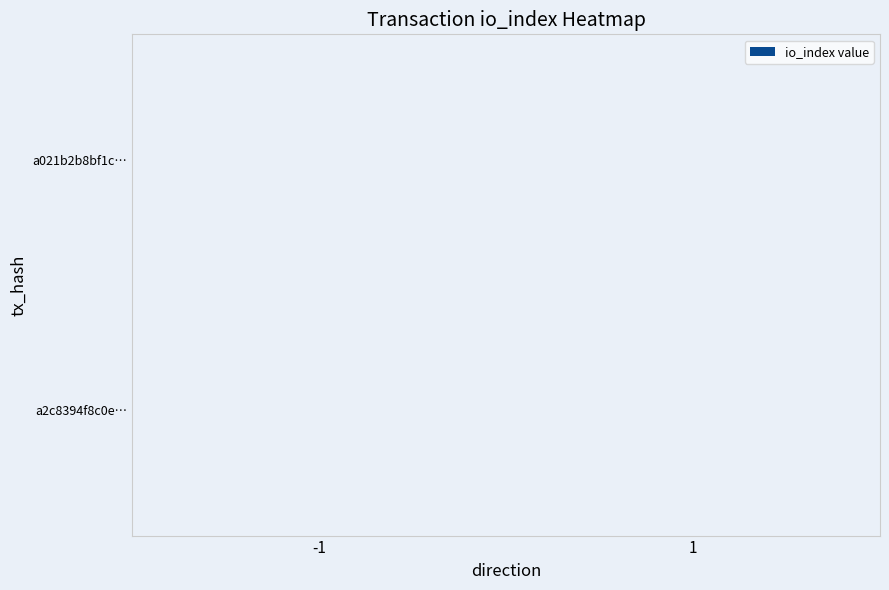

Which category has the highest value across all series?

1